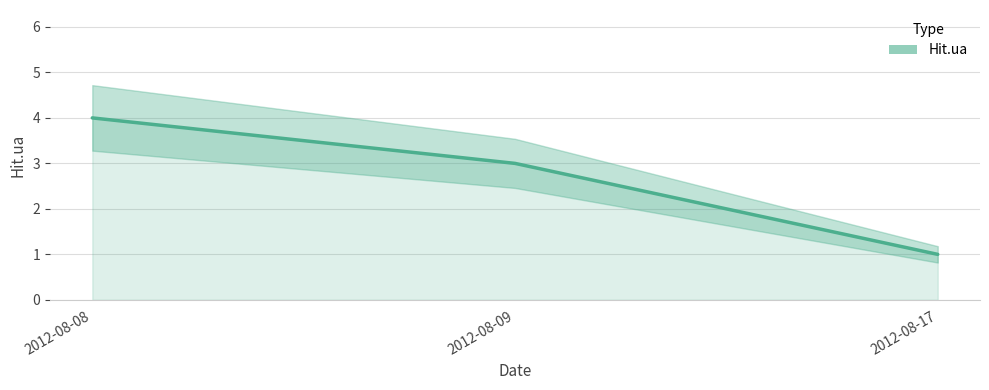

List the labels in order of value, largest first.

2012-08-08, 2012-08-09, 2012-08-17